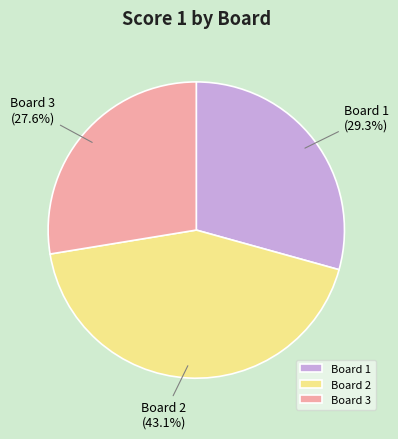

Is it true that Board 3 is 39% of the pie?

False